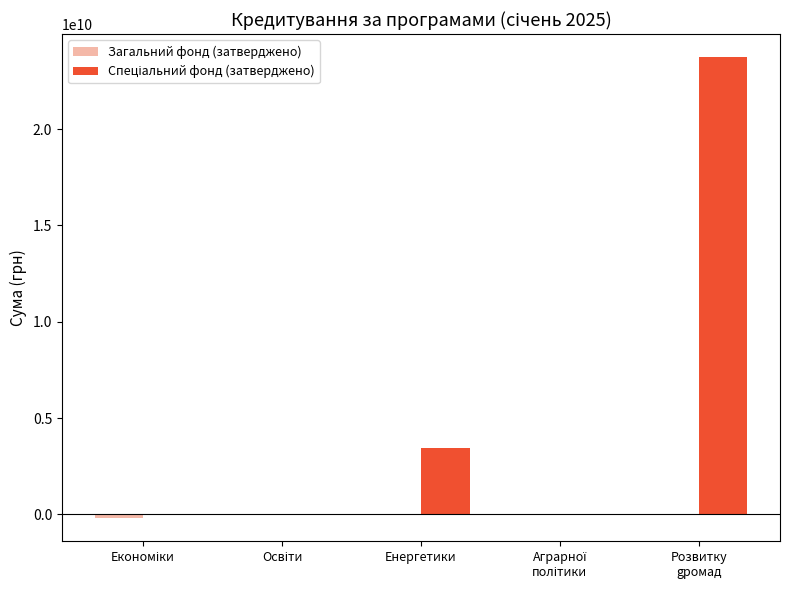

Count the number of categories in the chart.

5